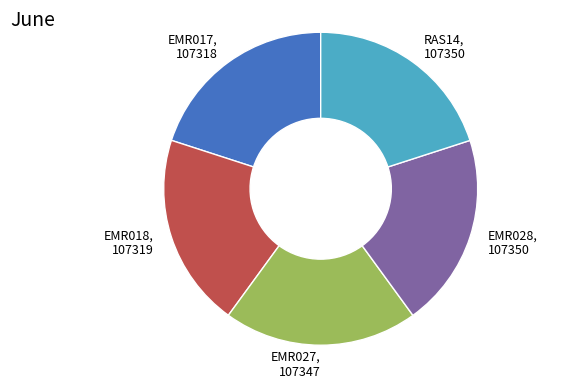

The RAS14 slice represents 20% of the pie. True or false?

True